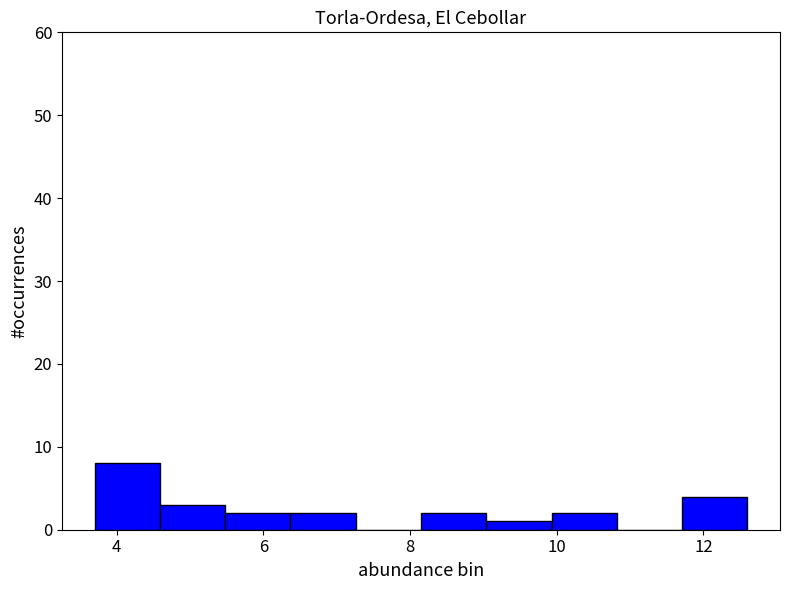

Reading left to right, transcribe this chart: for each bar, give the range it covers on the x-axis and its height. Neither the bar edges nor the heights are printed on the chart, so give them approximately, as read against the axes.

3.8 to 4.6: 8
4.6 to 5.4: 3
5.4 to 6.4: 2
6.4 to 7.2: 2
7.2 to 8.2: 0
8.2 to 9.0: 2
9.0 to 10.0: 1
10.0 to 10.8: 2
10.8 to 11.8: 0
11.8 to 12.6: 4